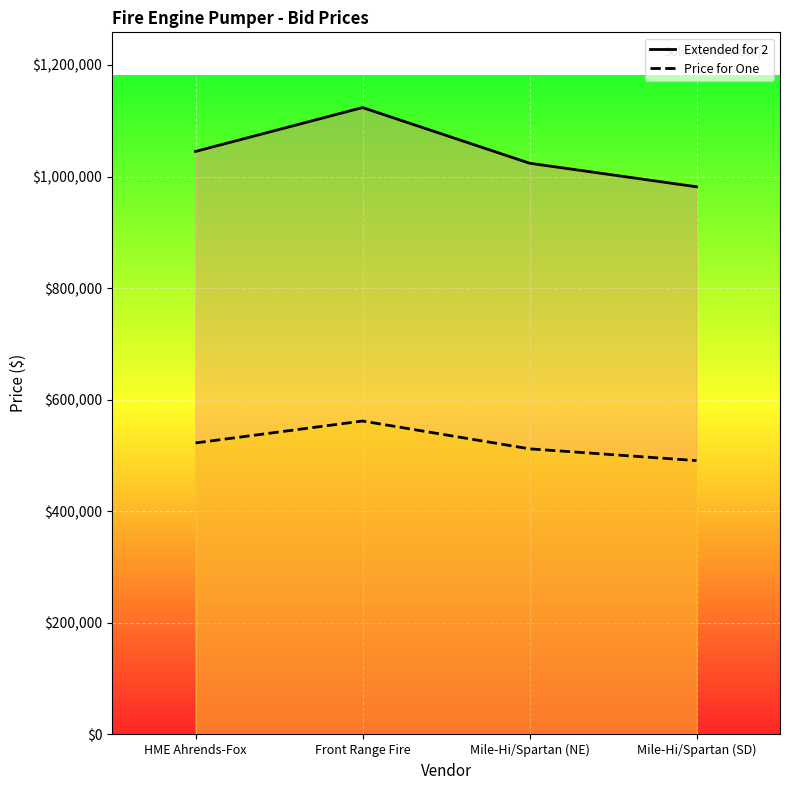

Reading right to left, list all the values displayed in this chart.

Extended for 2: 981758	1024000	1123736	1045098
Price for One: 490879	512000	561868	522549